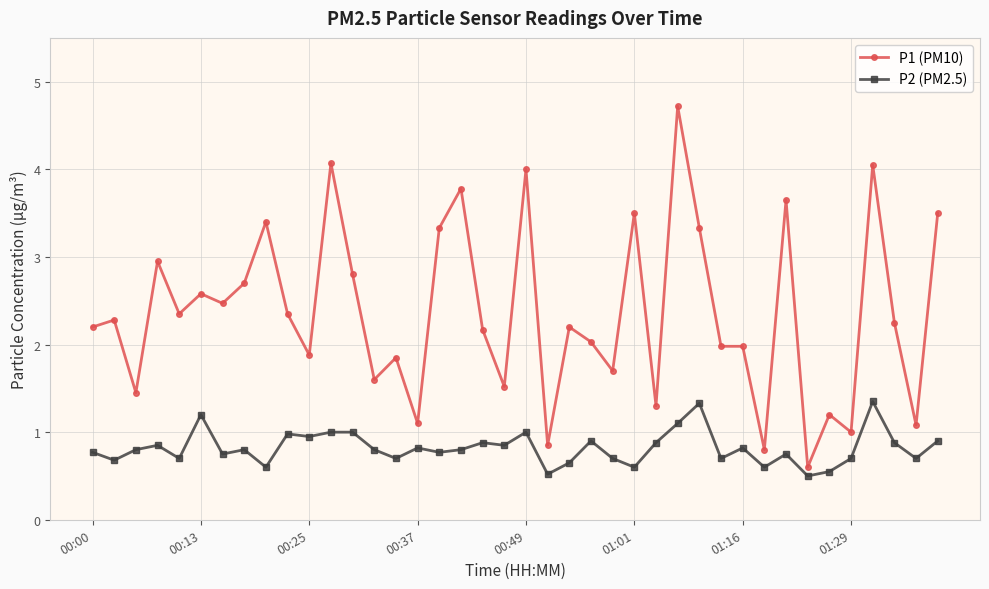

What is the difference between the second highest and minimum values in the P1 (PM10) series?

3.5